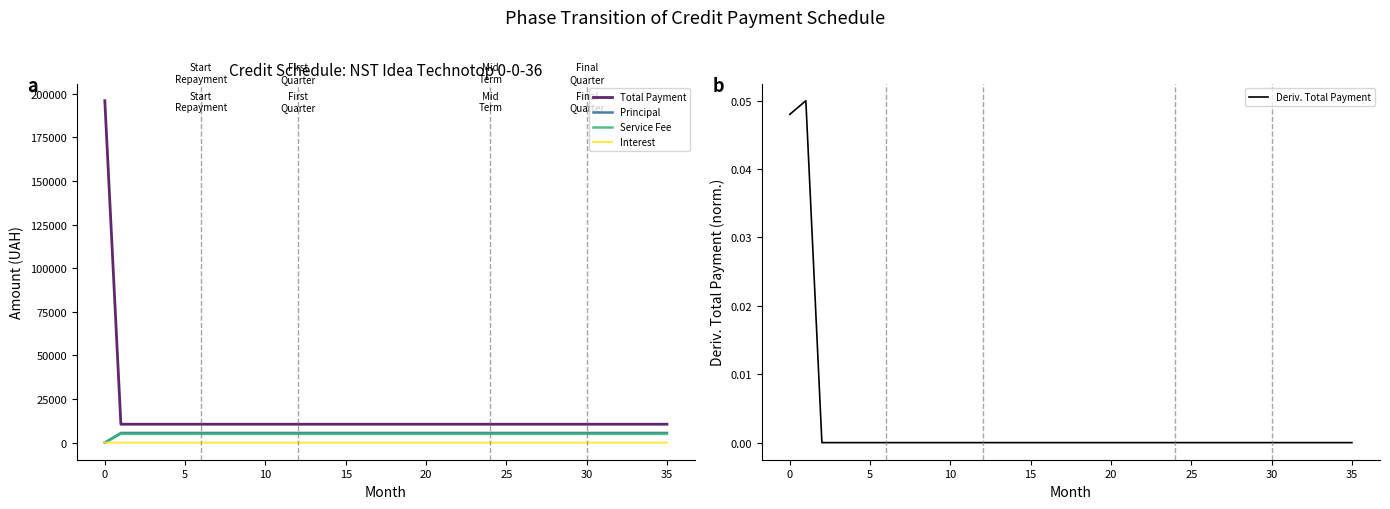

What is the total value across all series at 14?

21114.4